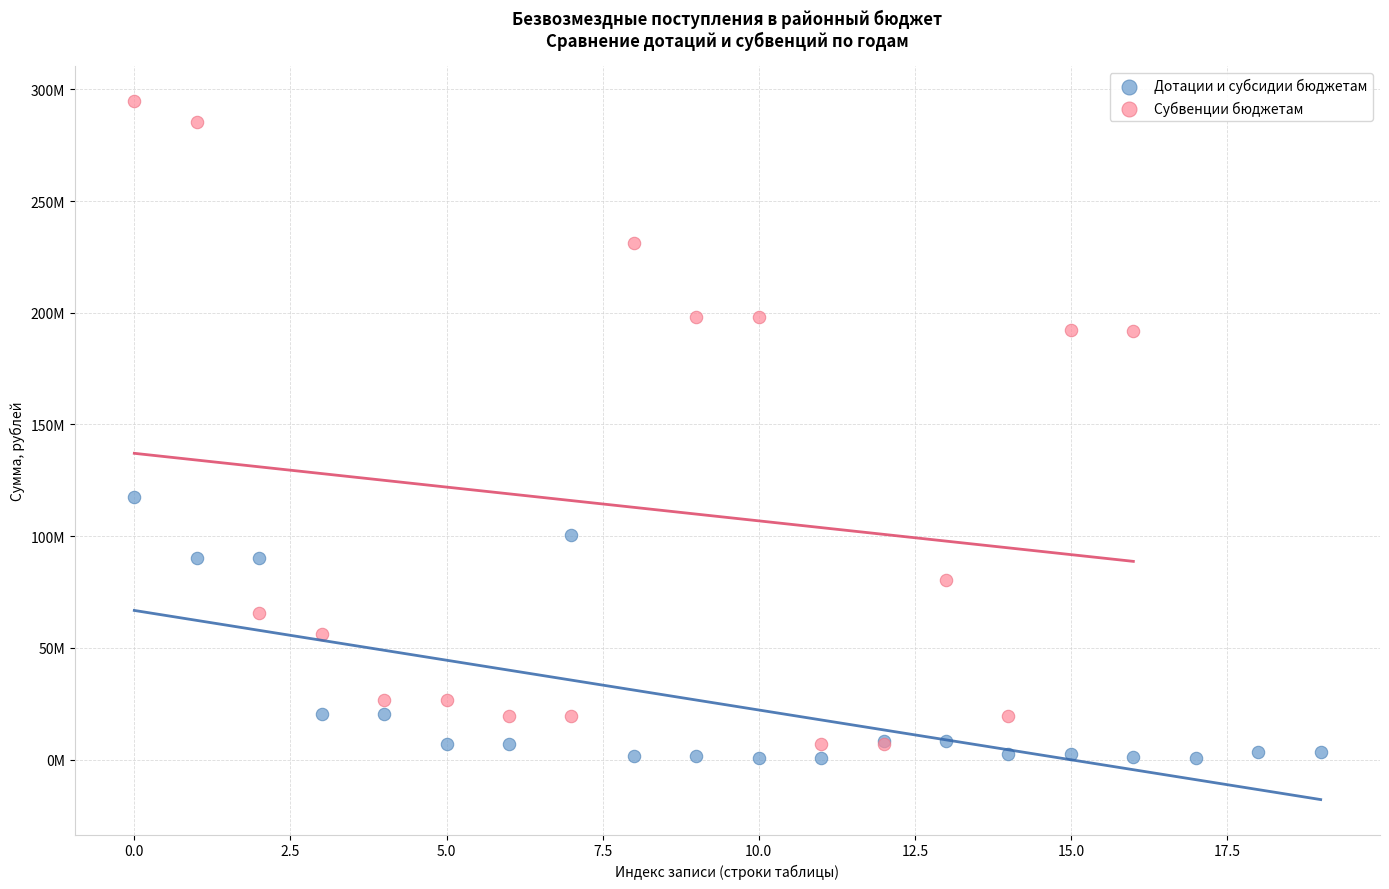

Which series reaches the maximum Y coordinate?

Субвенции бюджетам